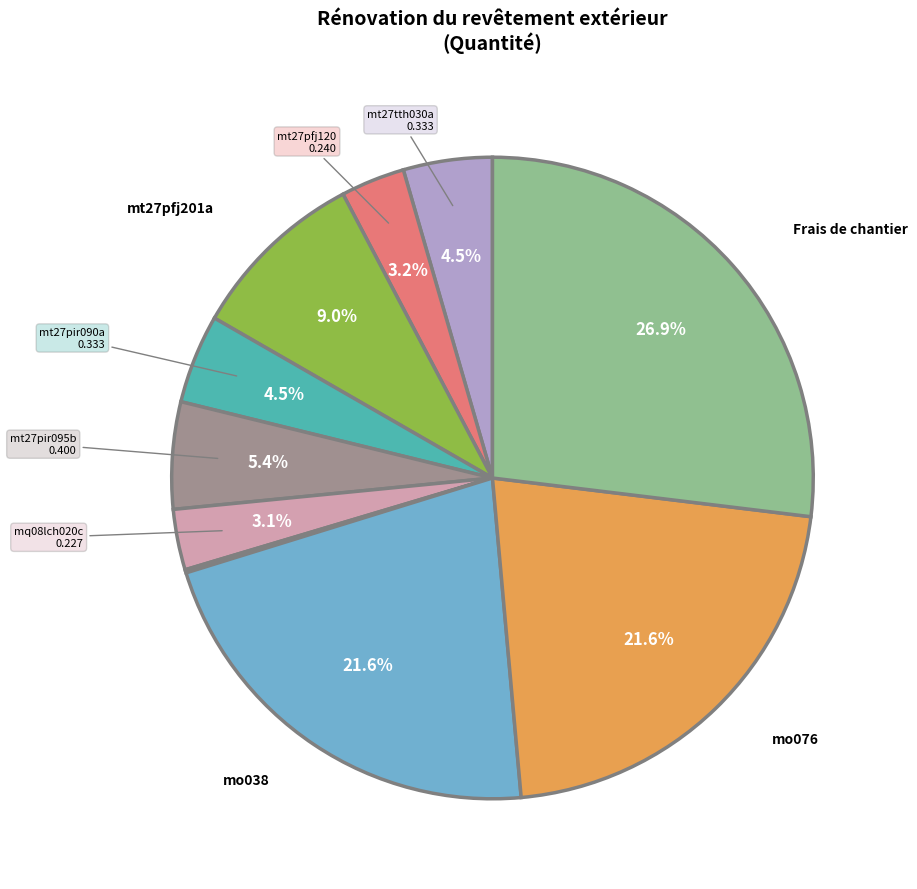

To the nearest percent, what is the average slice percentage?

10%